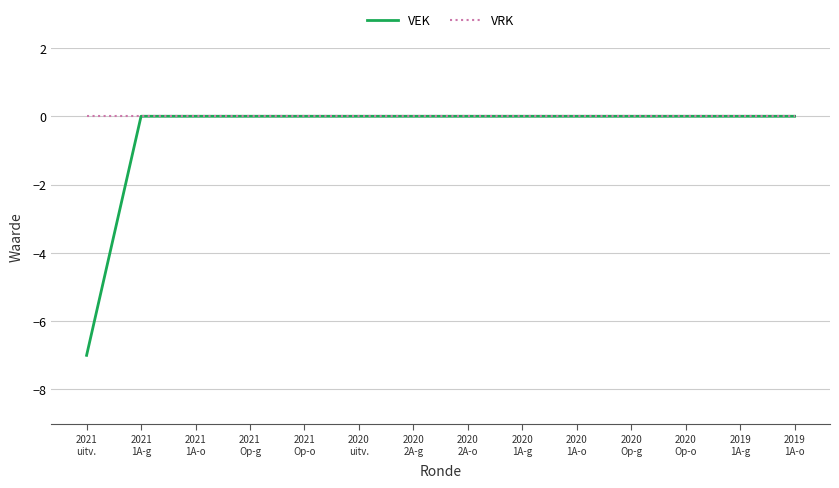

Which series has the widest spread of values?

VEK